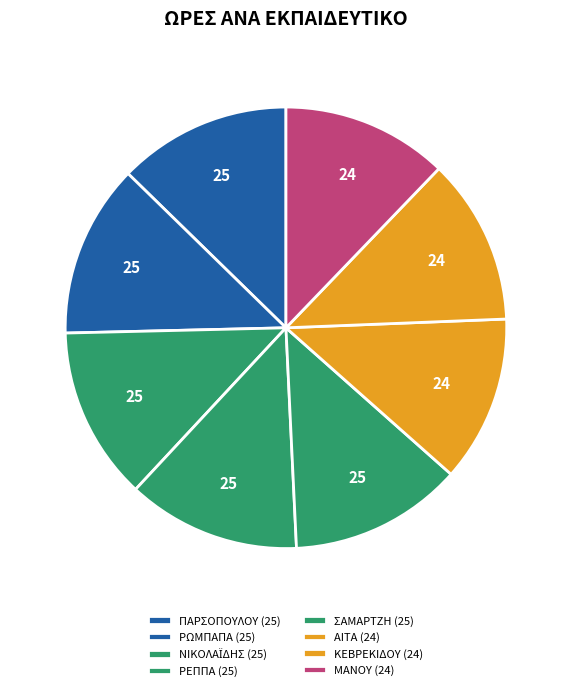

Count the number of slices in the pie.

8